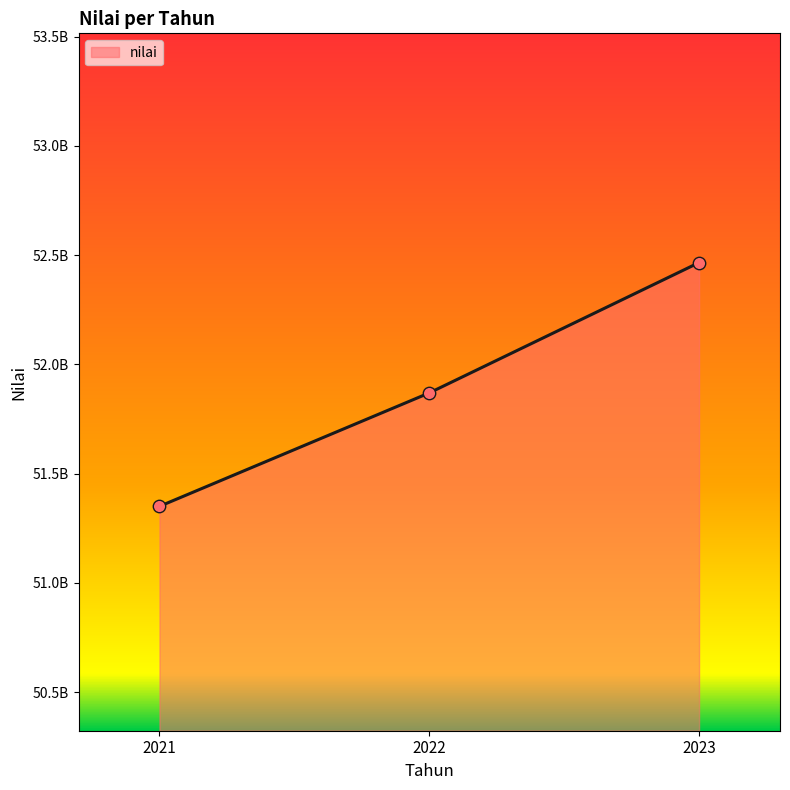

Does the chart have visible grid lines?

No